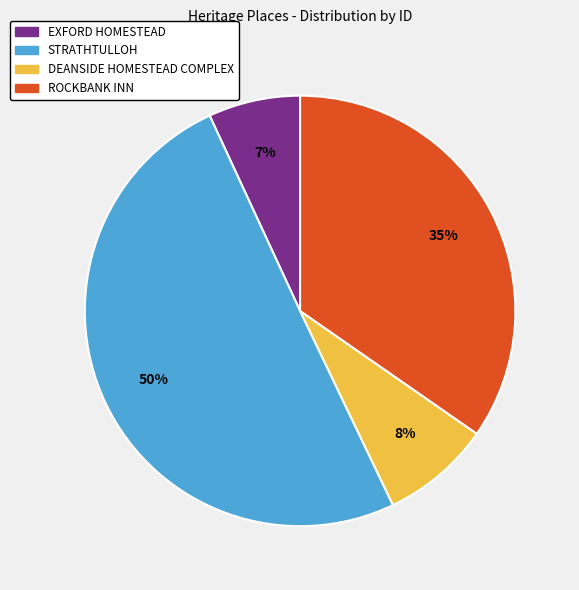

Combined, do STRATHTULLOH and EXFORD HOMESTEAD account for over 50%?

Yes